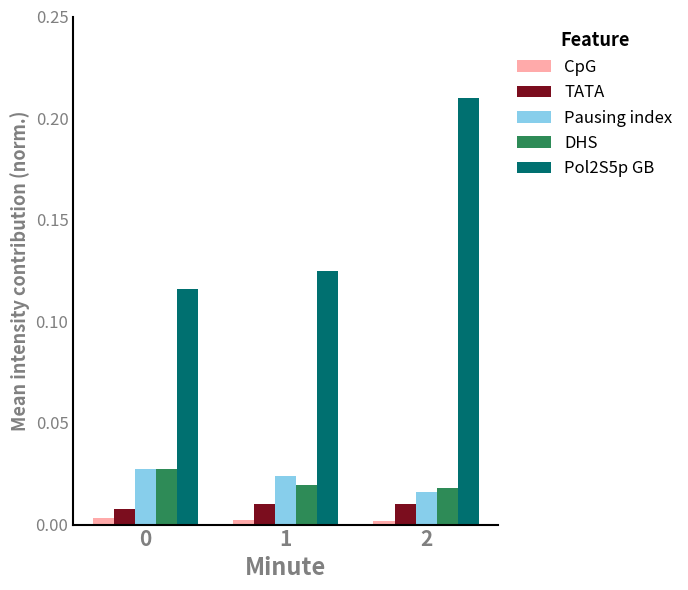

Count the Pausing index values in the range 0 to 1.

3